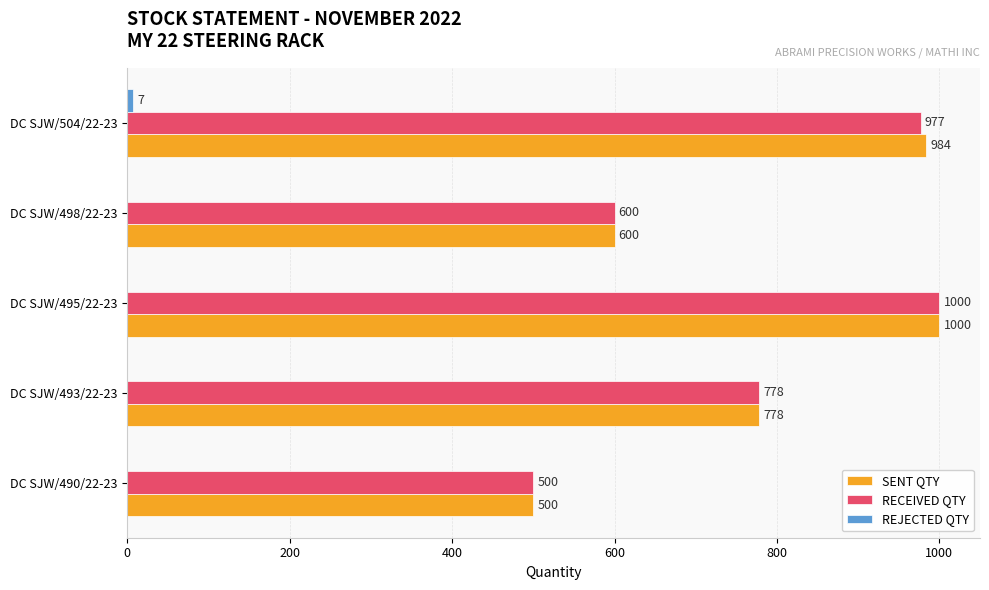

What is the sum of all SENT QTY values?

3862